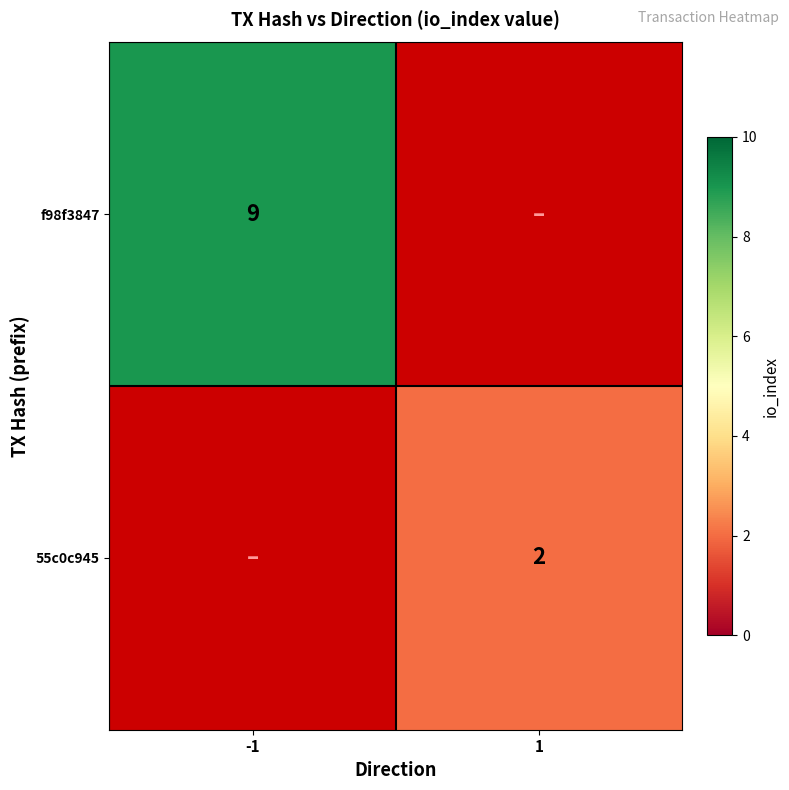

The value of 55c0c945 at 1 is 2. True or false?

True